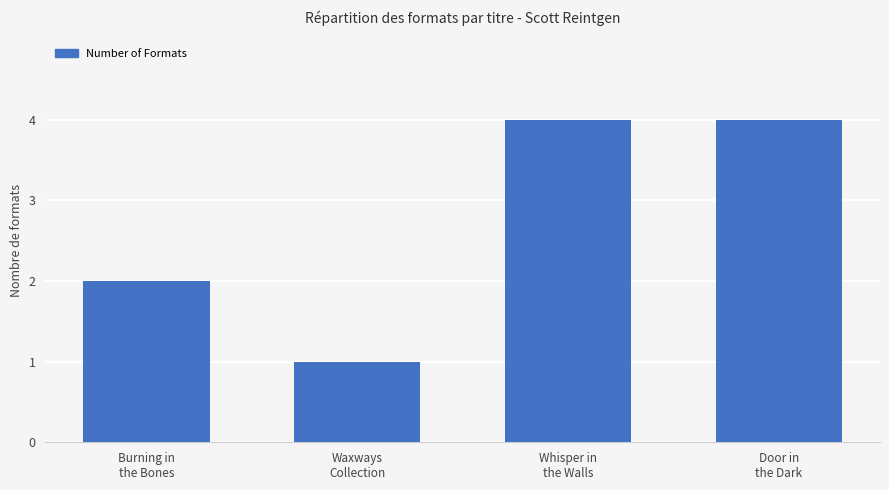

What is the label of the 1st bar from the left?

Burning in
the Bones